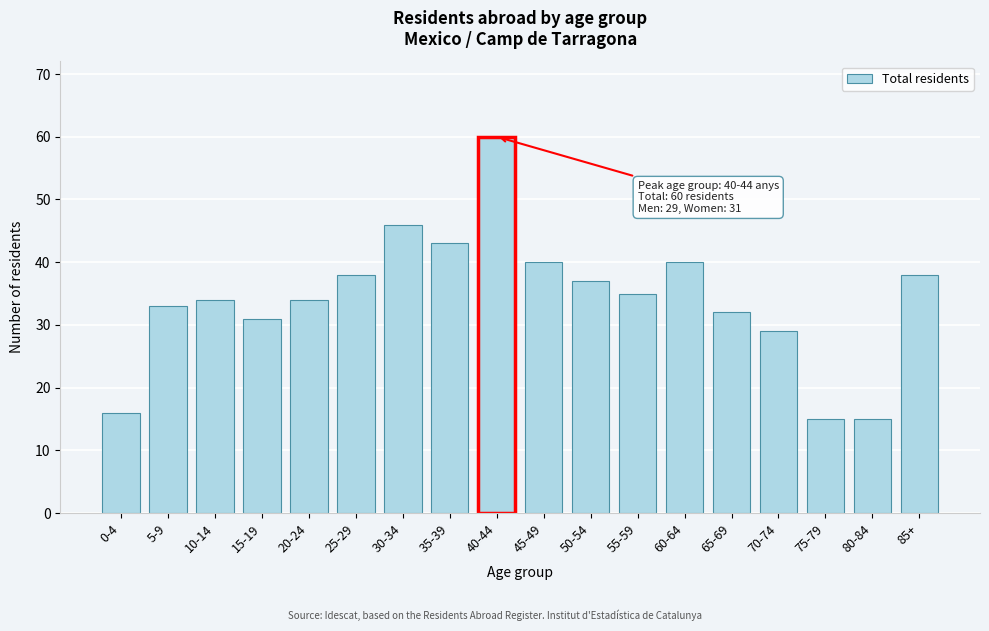

Reading right to left, transcribe all the data shown in this chart.

85+=38	80-84=15	75-79=15	70-74=29	65-69=32	60-64=40	55-59=35	50-54=37	45-49=40	40-44=60	35-39=43	30-34=46	25-29=38	20-24=34	15-19=31	10-14=34	5-9=33	0-4=16